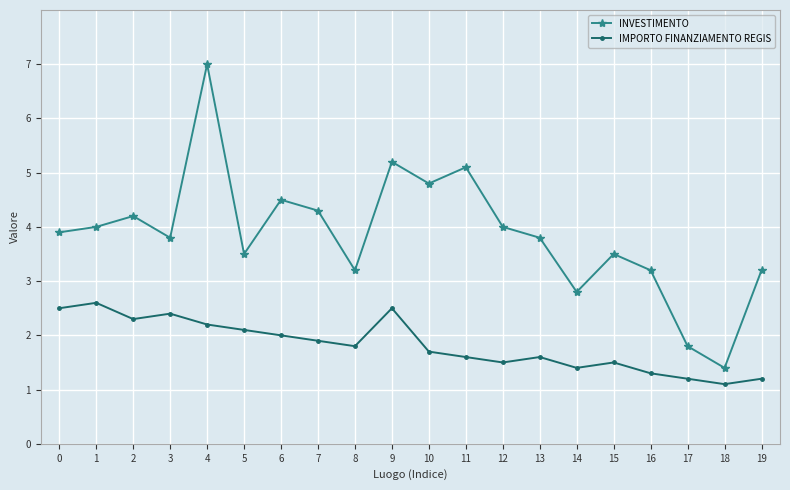

Which series has the largest total across all categories?

INVESTIMENTO